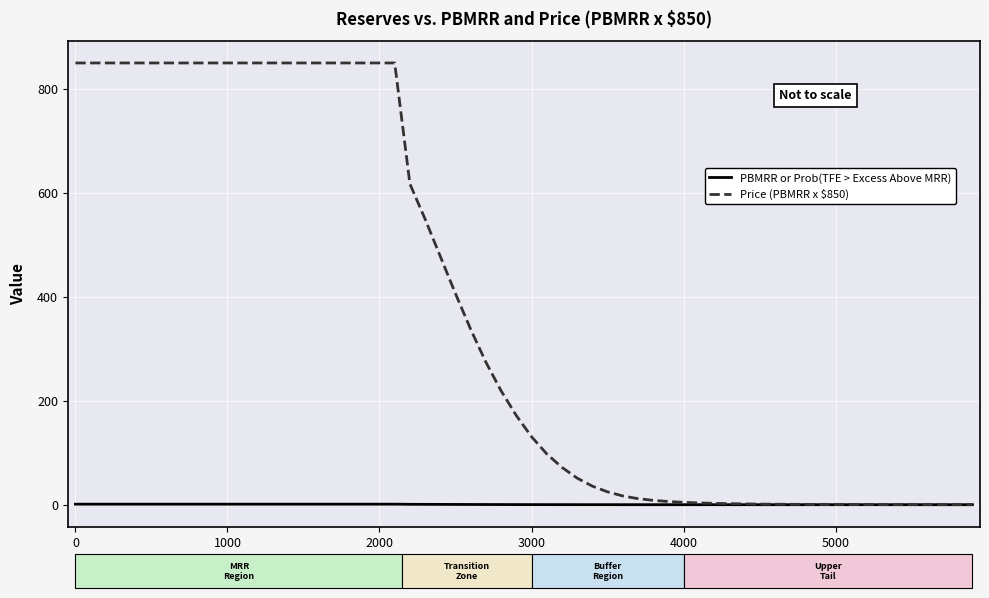

Which series has the largest total across all categories?

Price (PBMRR x $850)